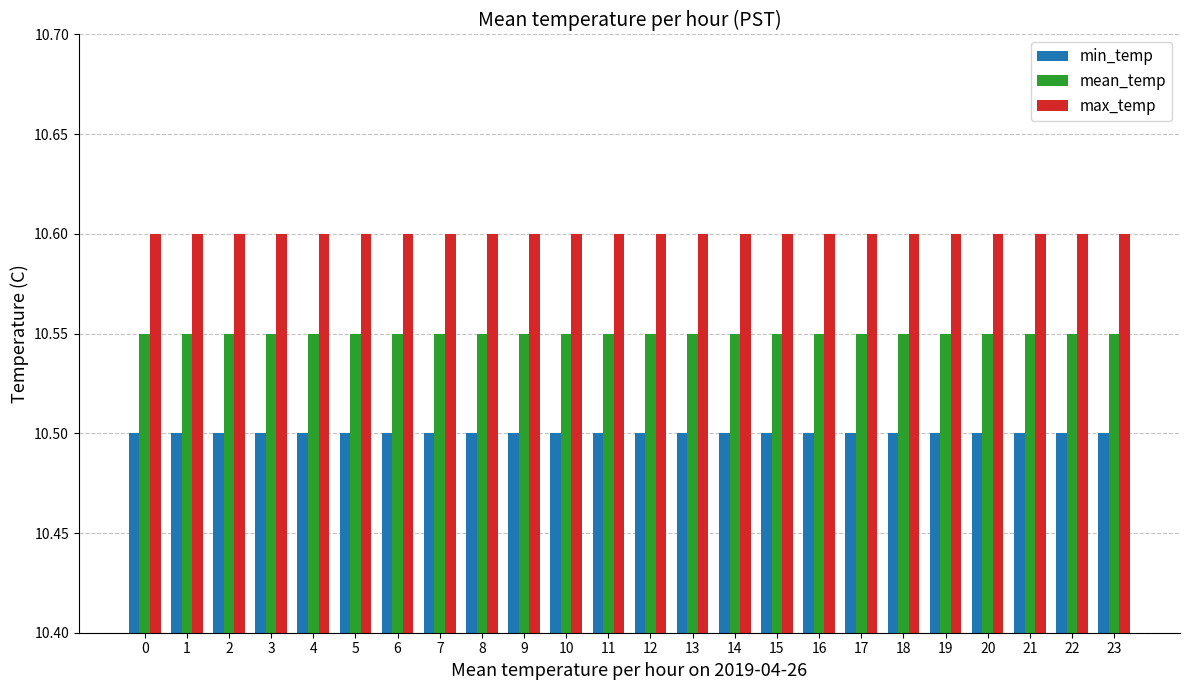

What is the sum of the min_temp values at 6 and 0?

21.0